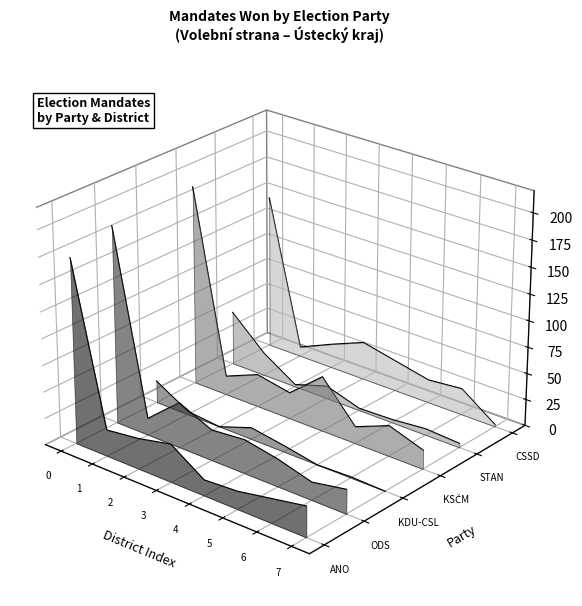

Between which two adjacent categories do ODS and KDU-CSL first intersect?

0 and 1